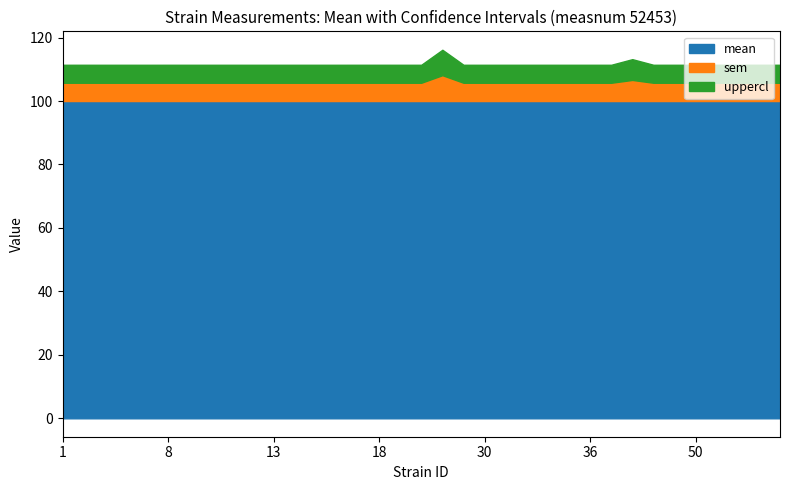

At which category does sem reach its first local peak?

28